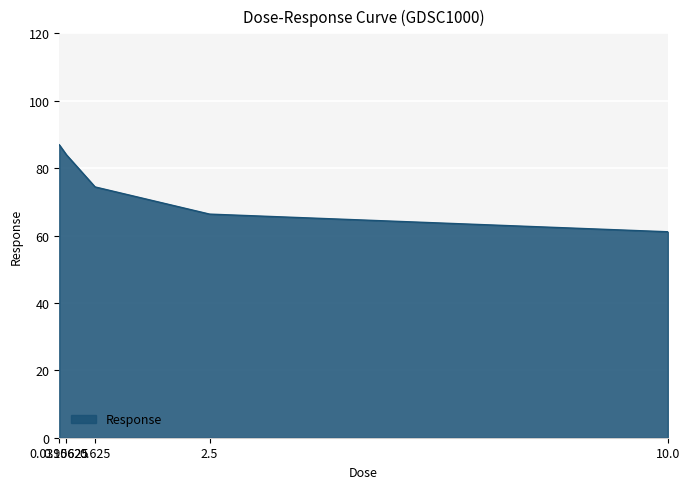

At which label does the data first exceed 74?

0.0390625